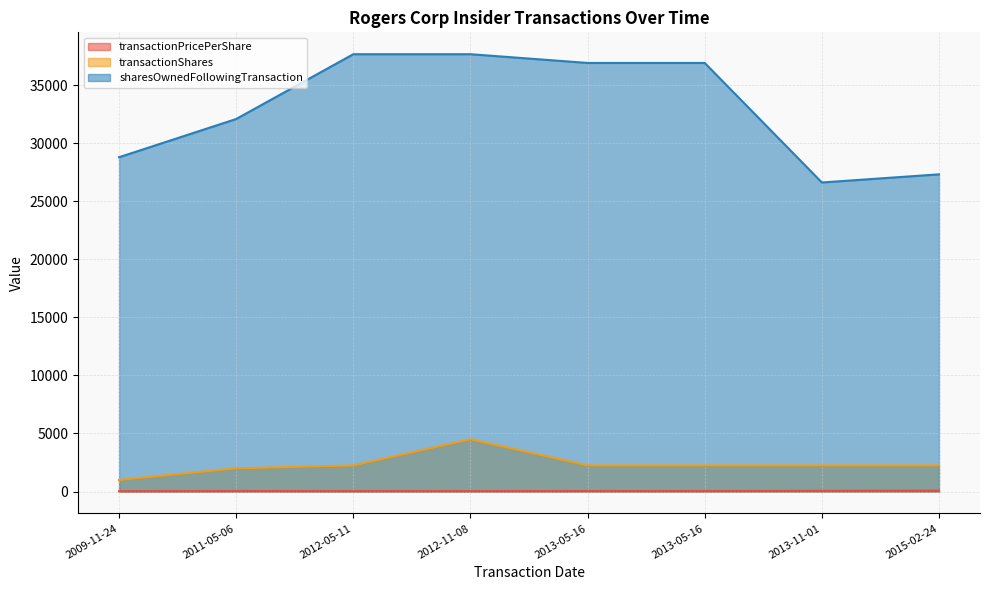

True or false: transactionPricePerShare has more than 1 interior local peaks.

False